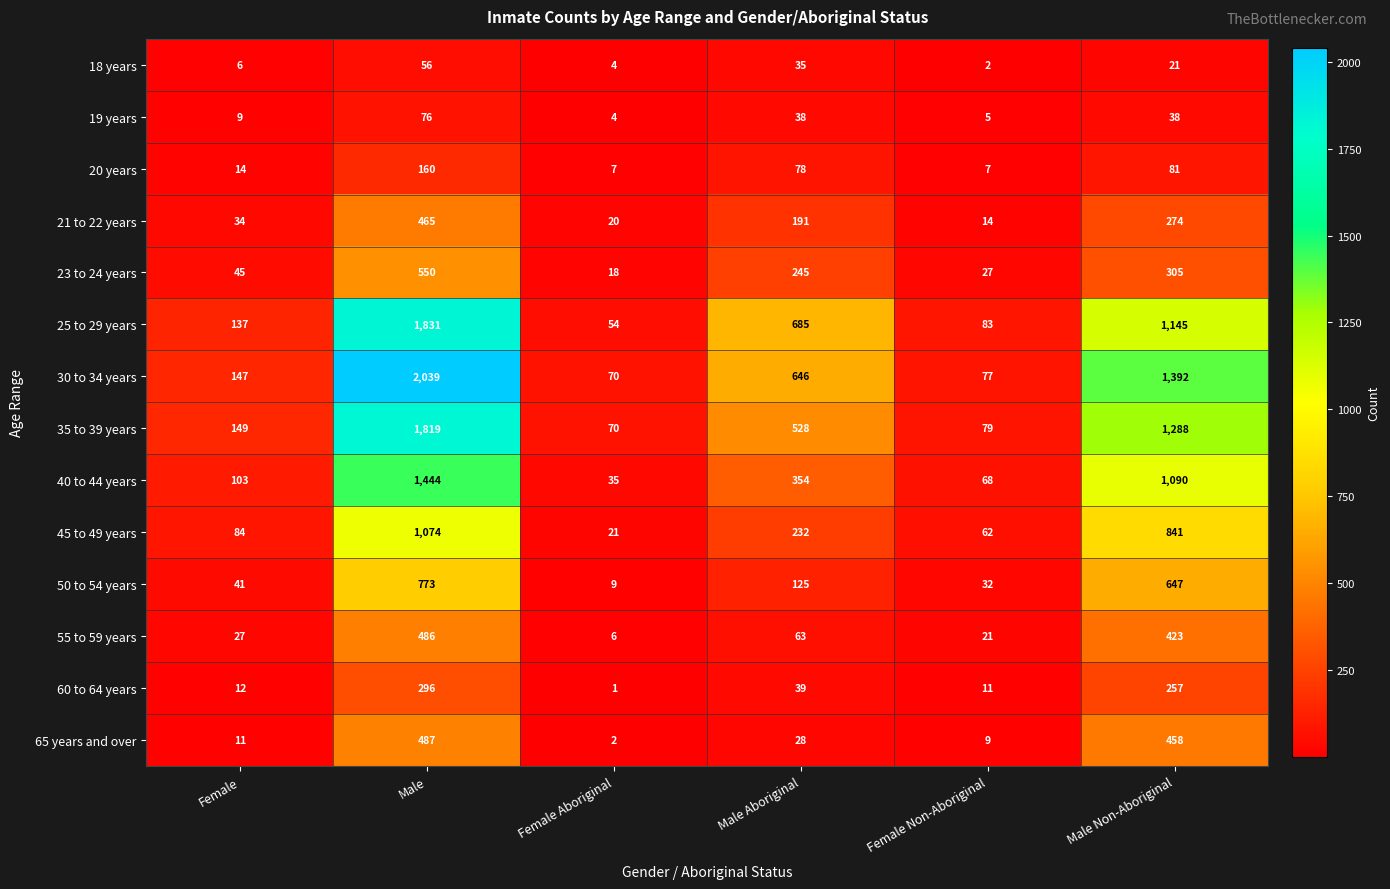

Rank the series by their maximum value, from highest to lowest.

30 to 34 years, 25 to 29 years, 35 to 39 years, 40 to 44 years, 45 to 49 years, 50 to 54 years, 23 to 24 years, 65 years and over, 55 to 59 years, 21 to 22 years, 60 to 64 years, 20 years, 19 years, 18 years